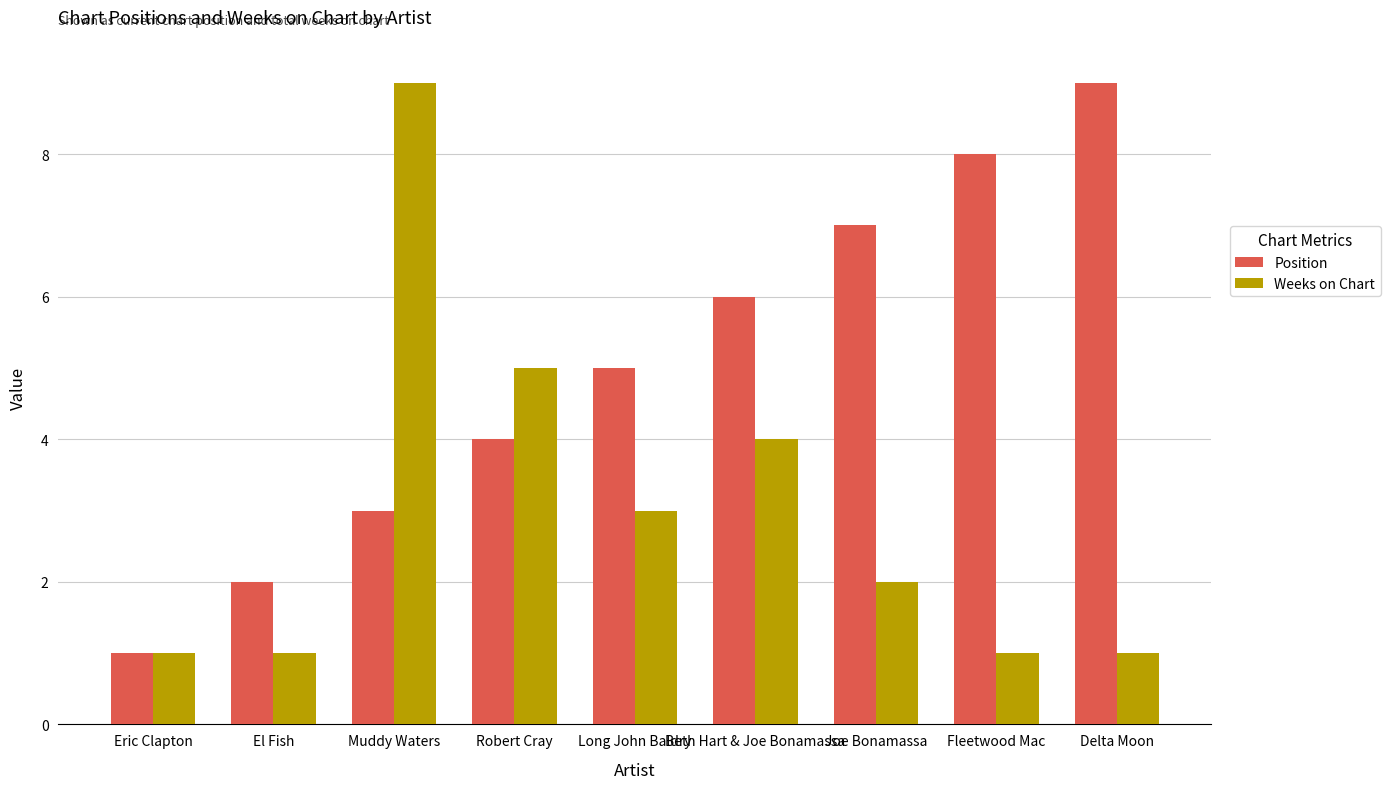

How many groups of bars are there?

9